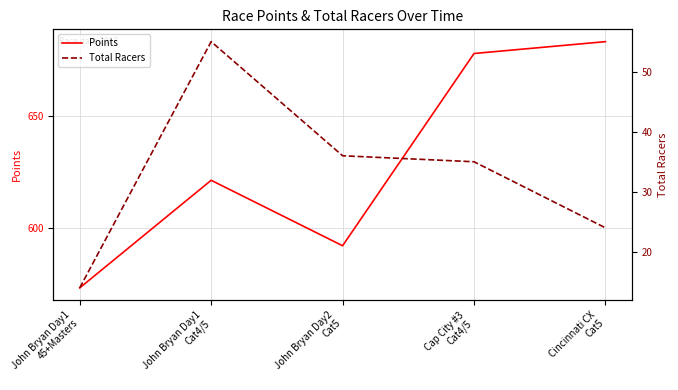

Between John Bryan Day2
Cat5 and Cincinnati CX
Cat5, which is larger?

Cincinnati CX
Cat5